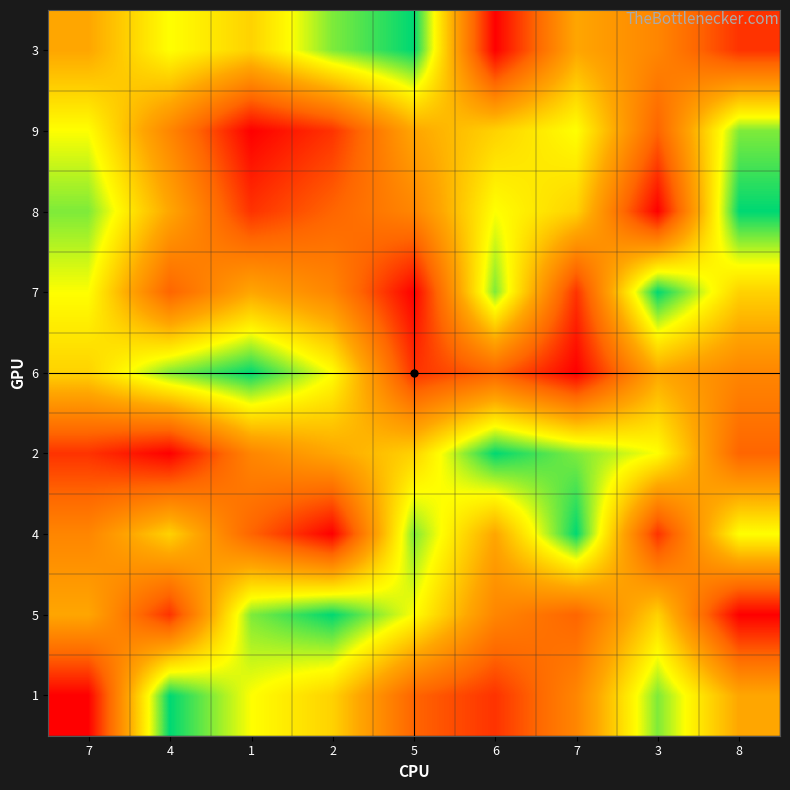

How many distinct data groups are displayed?

9